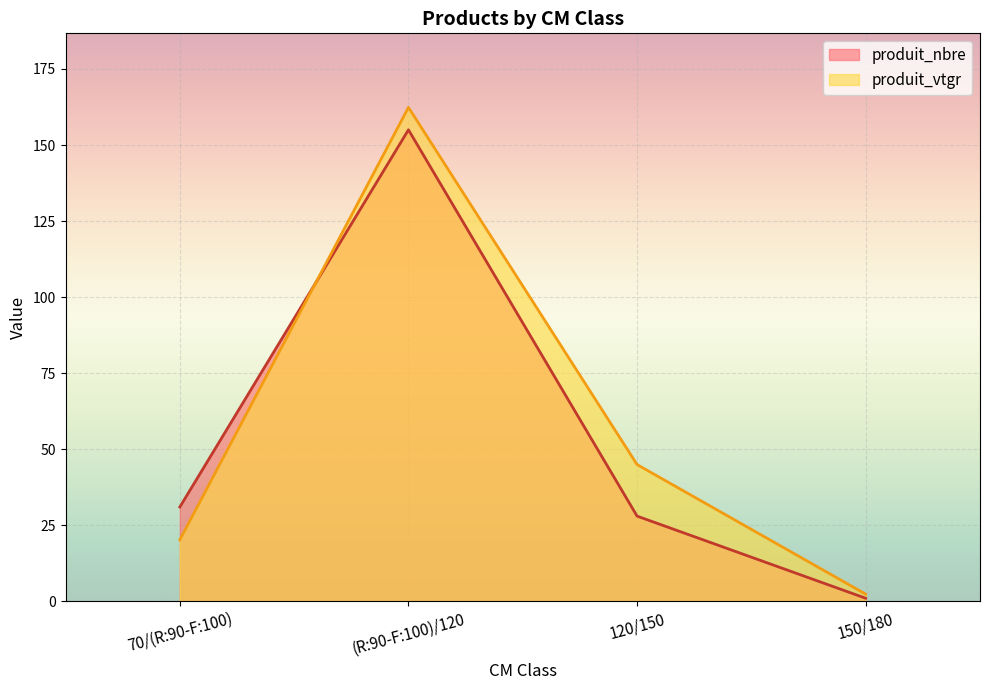

How many values in the produit_vtgr series exceed 44?

2